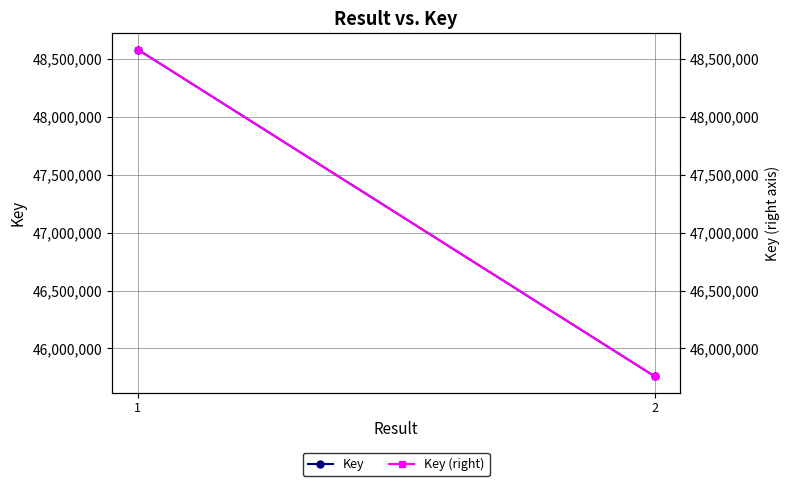

What is the maximum value for Key (right)?

48581716